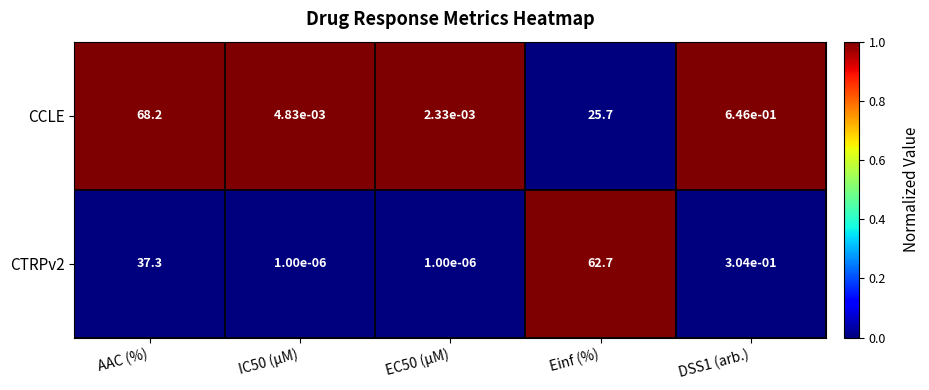

At which label is CCLE closest to 34?

Einf (%)